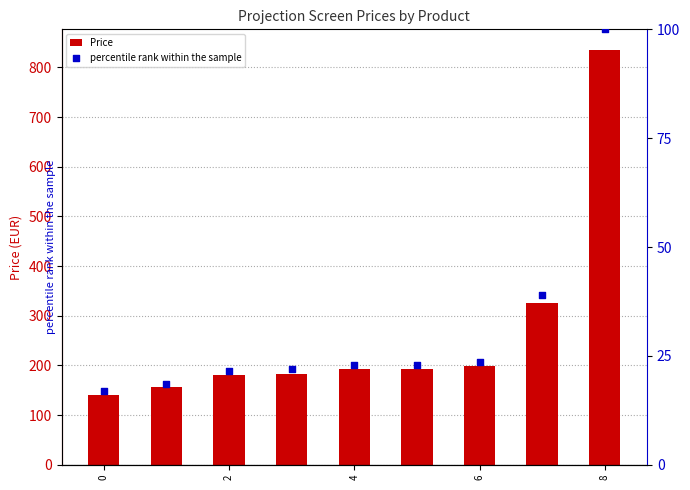

Which series reaches the maximum Y coordinate?

Price